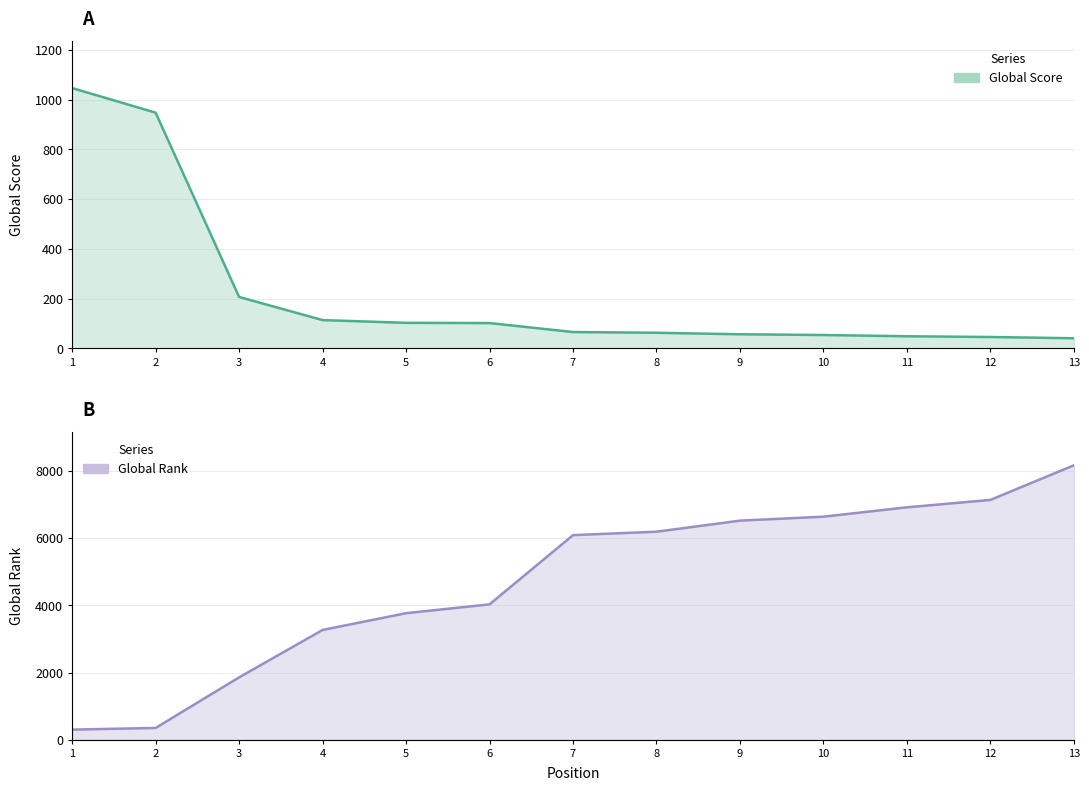

List the series in order of their peak value, lowest first.

Global Score, Global Rank